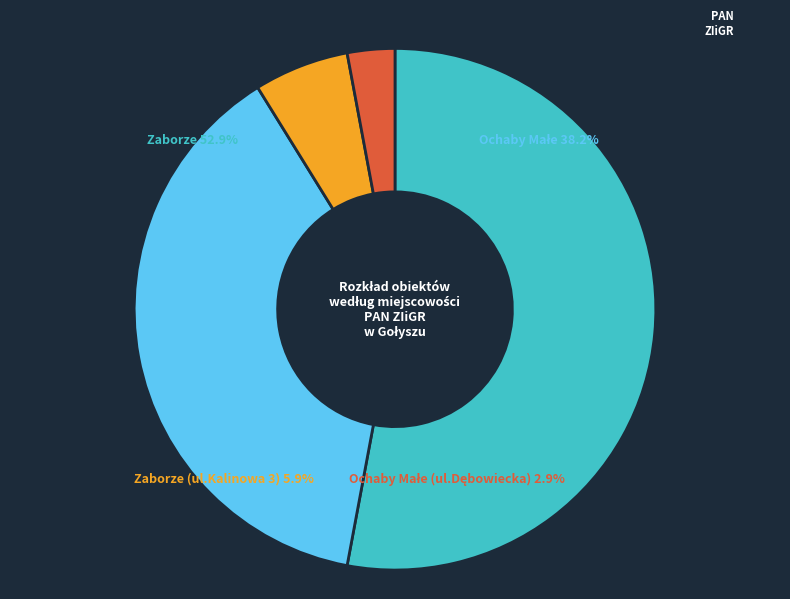

Count the number of slices in the pie.

4